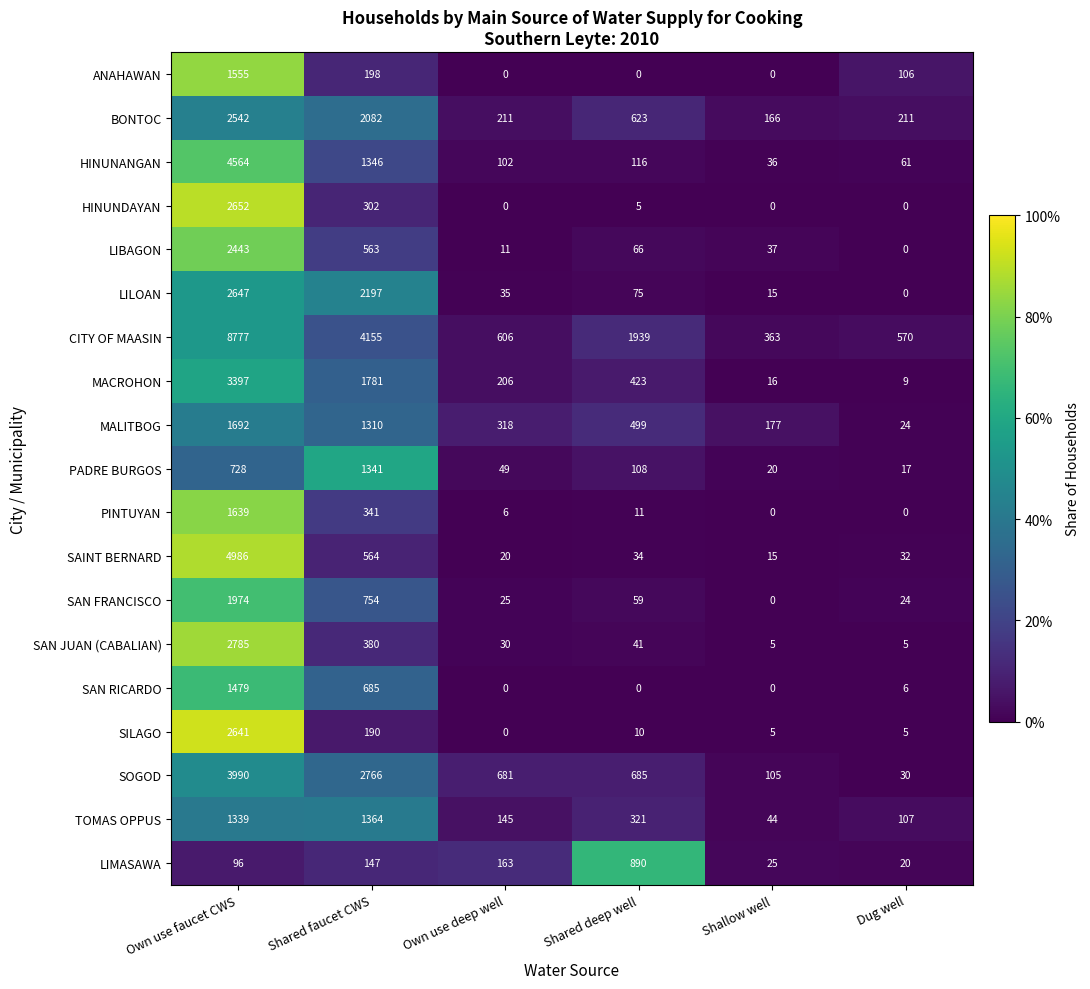

What is the difference between the highest and lowest values at Shared deep well?

1939